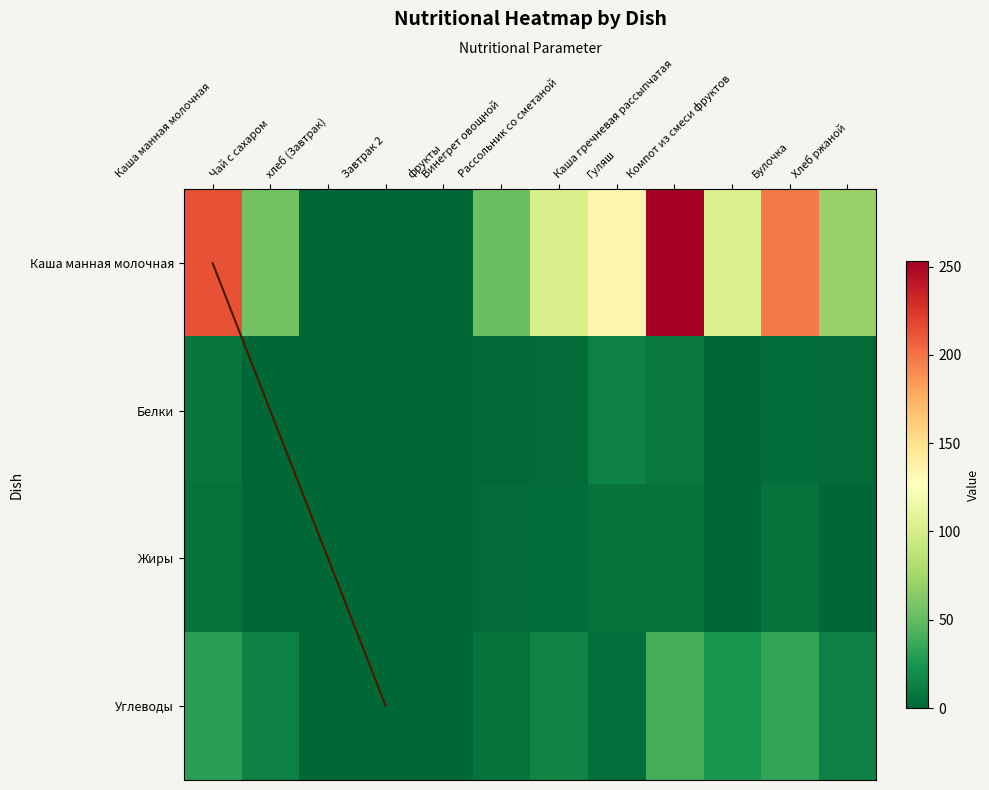

Is the value of Каша манная молочная at Винегрет овощной greater than the value of Углеводы at Каша гречневая рассыпчатая?

Yes